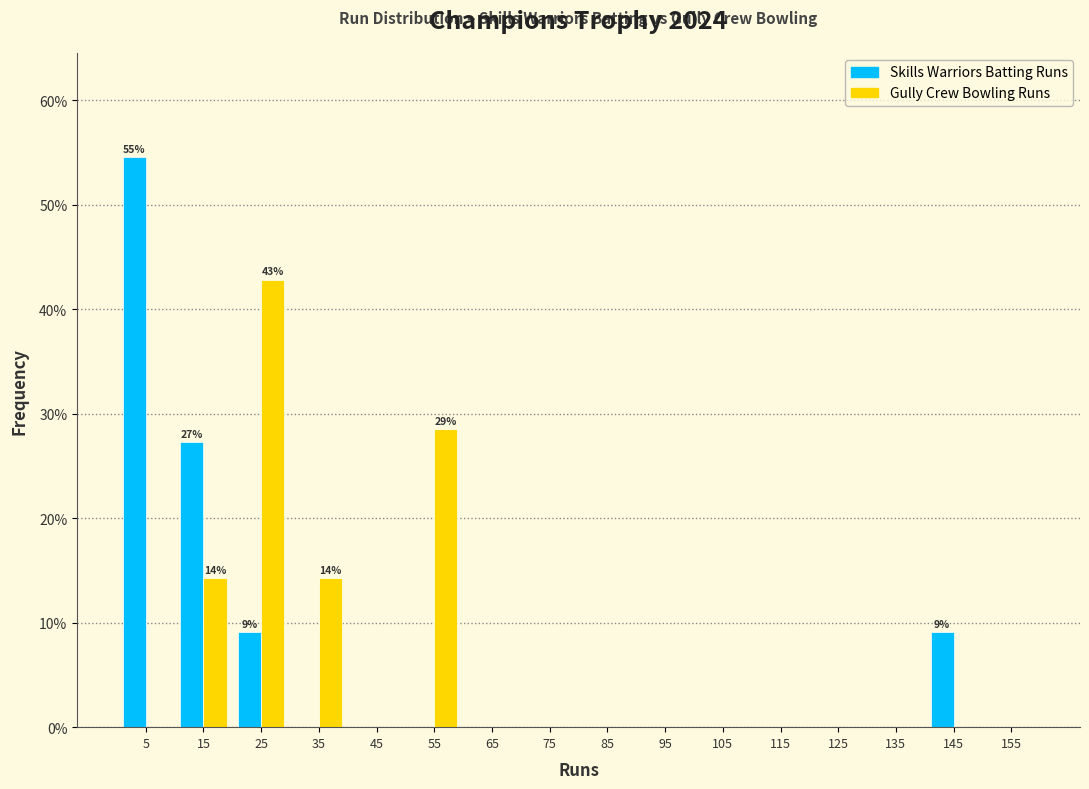

In the Skills Warriors Batting Runs series, which range on the x-axis has the tallest bar?

0 to 10